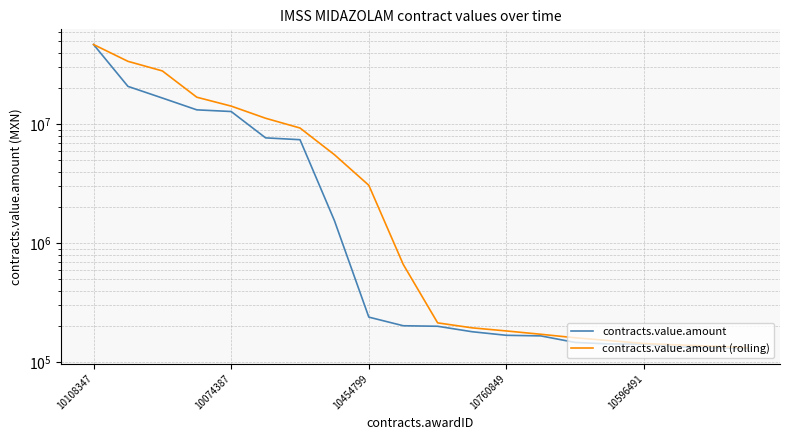

Is it true that contracts.value.amount (rolling) equals 663930.5 at 9?

True